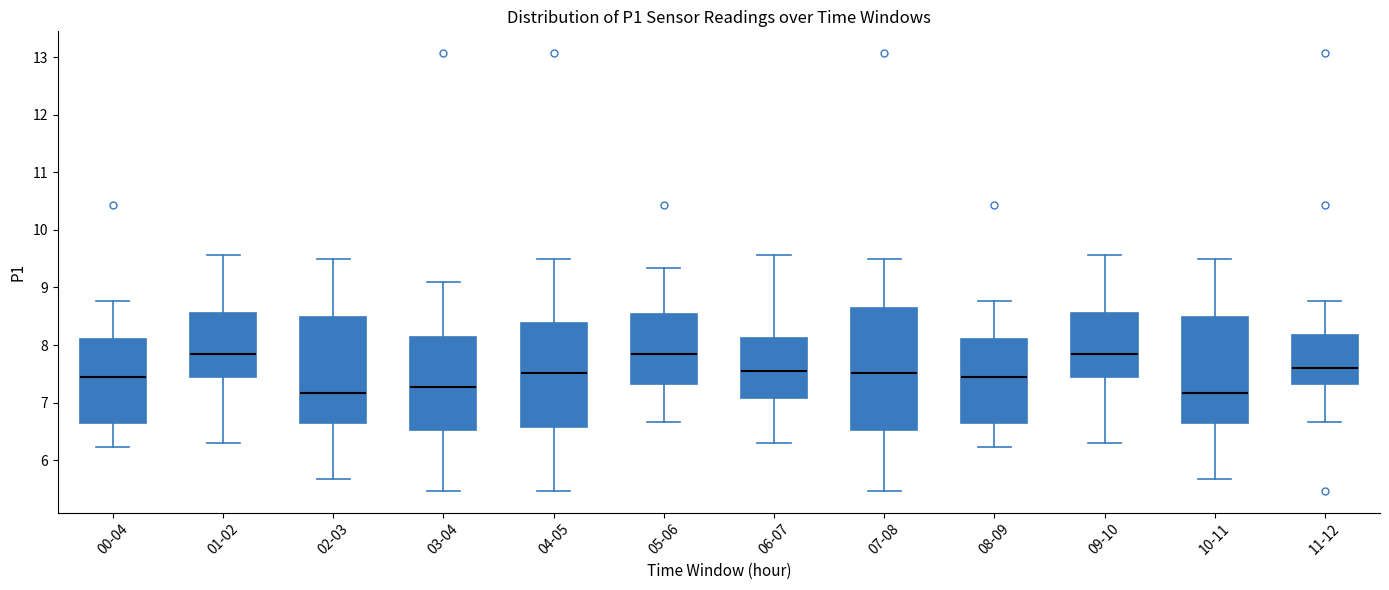

Where is the upper edge of the box for 06-07 on the y-axis? The values are not printed on the chart, so give them approximately, as read against the axis.

8.1